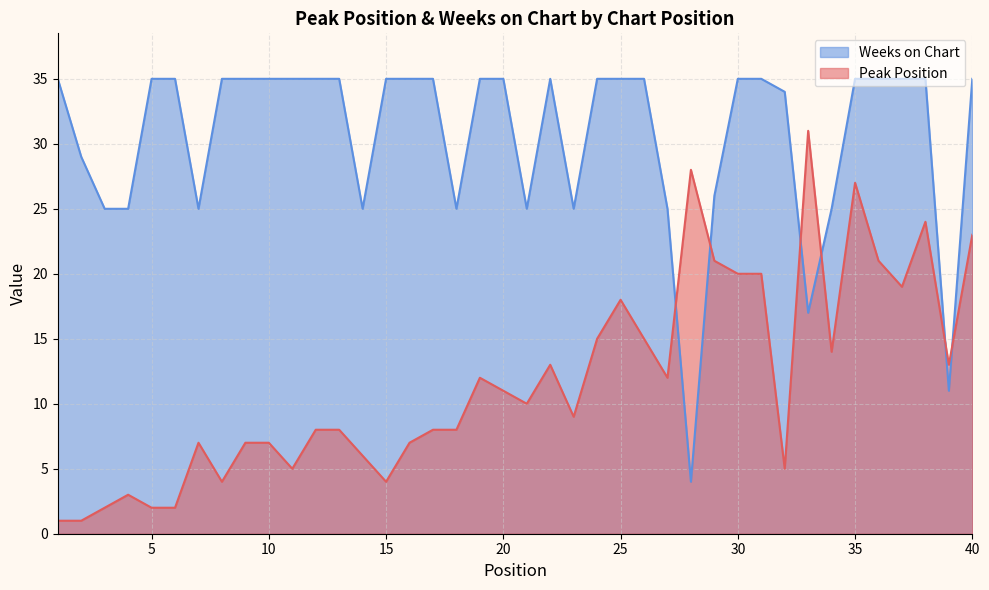

Rank the series at 27 from highest to lowest value.

Weeks on Chart, Peak Position